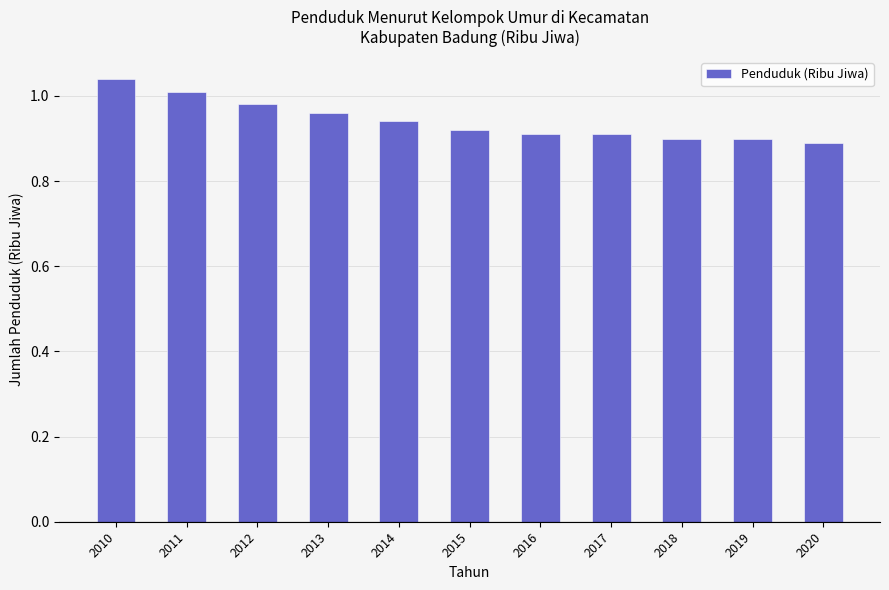

Count the number of categories in the chart.

11